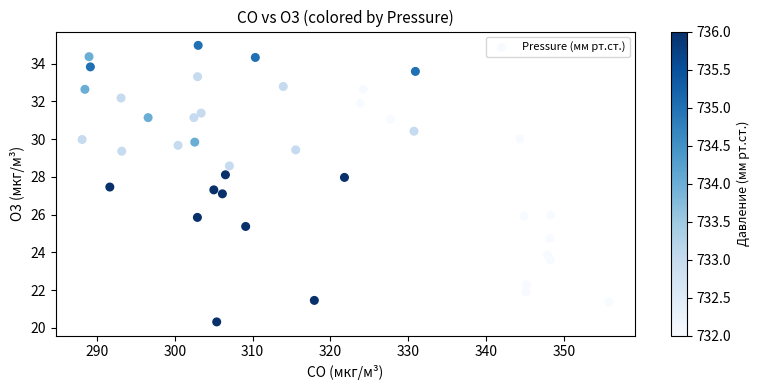

What is the range of X values (max minus min)?

67.7